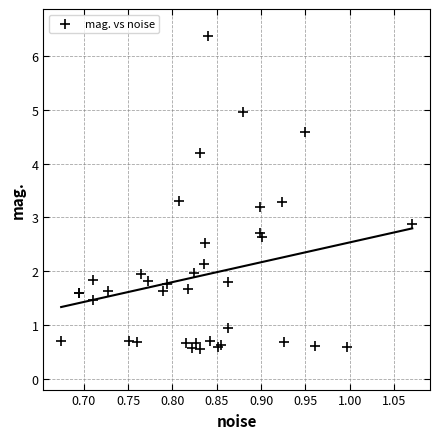

What Y value in the scatter plot is closest to 3?

2.9